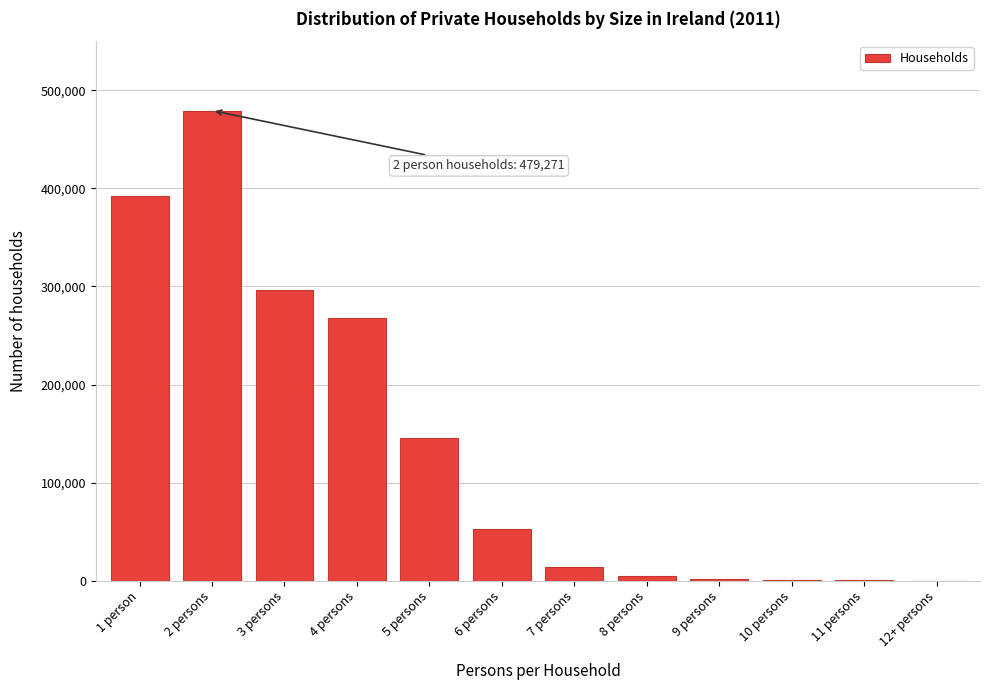

What is the change in value from 3 persons to 5 persons?

-150908